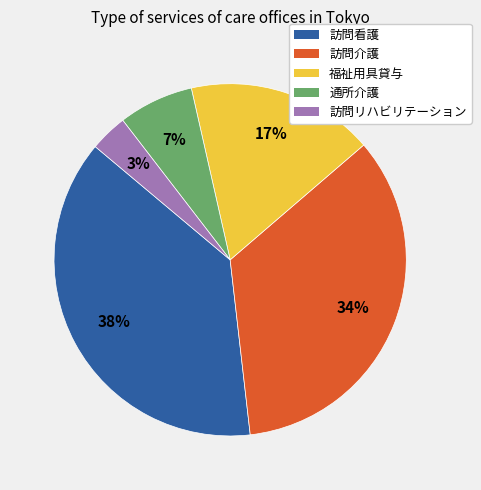

To the nearest percent, what portion does 通所介護 represent?

7%